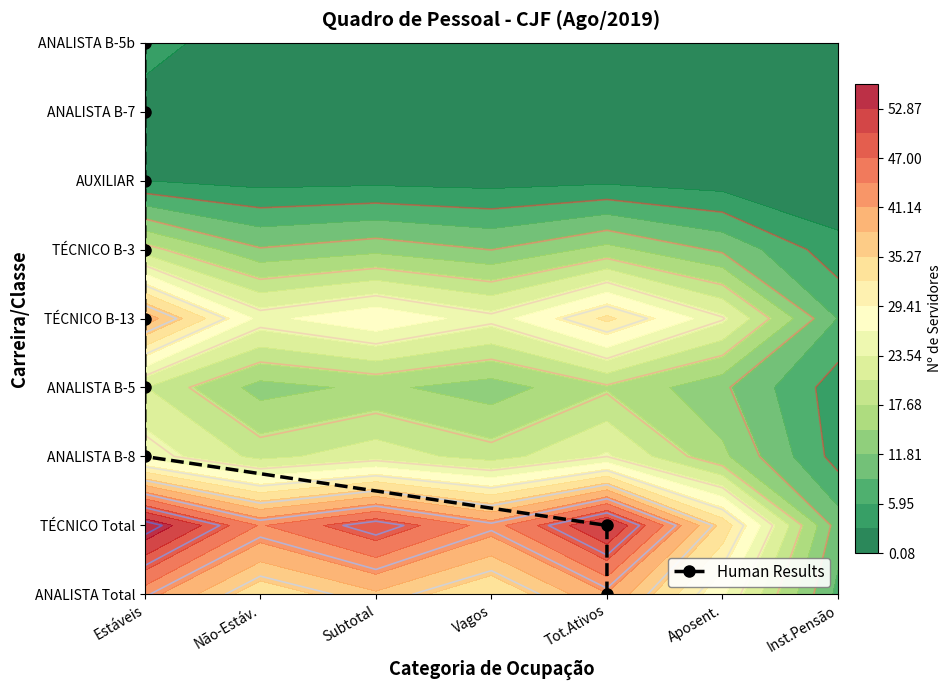

At which category does the chart reach its minimum across all series?

Tot.Ativos